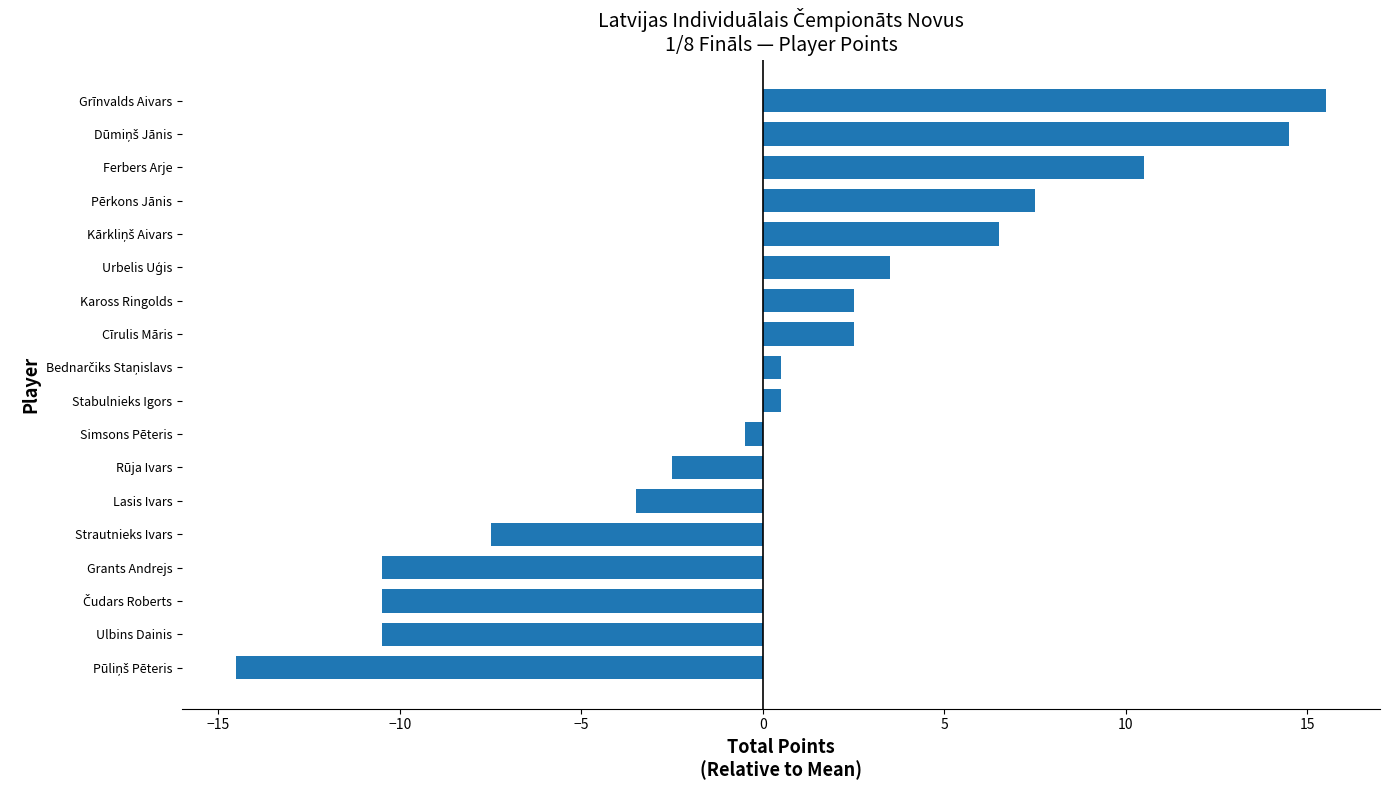

What is the greatest value displayed?

15.5